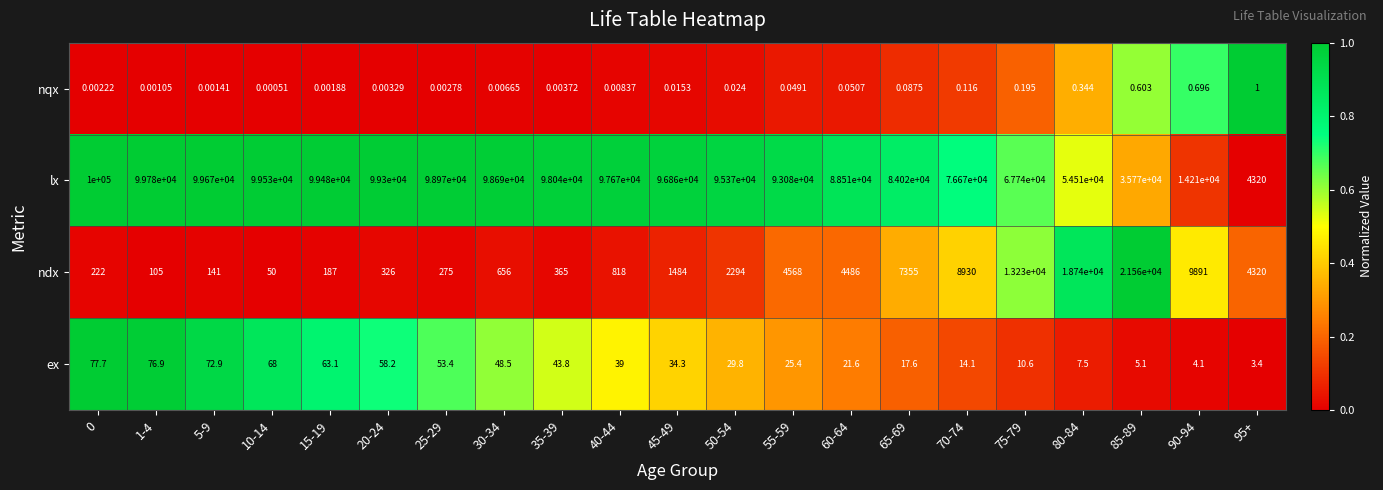

How many distinct data groups are displayed?

4